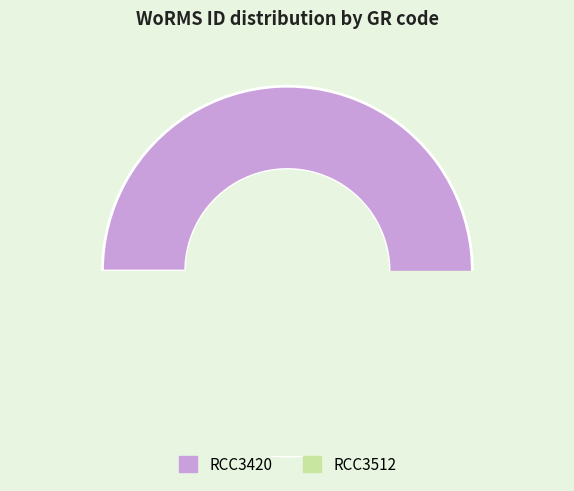

Rank the categories by value from highest to lowest.

RCC3420, RCC3512